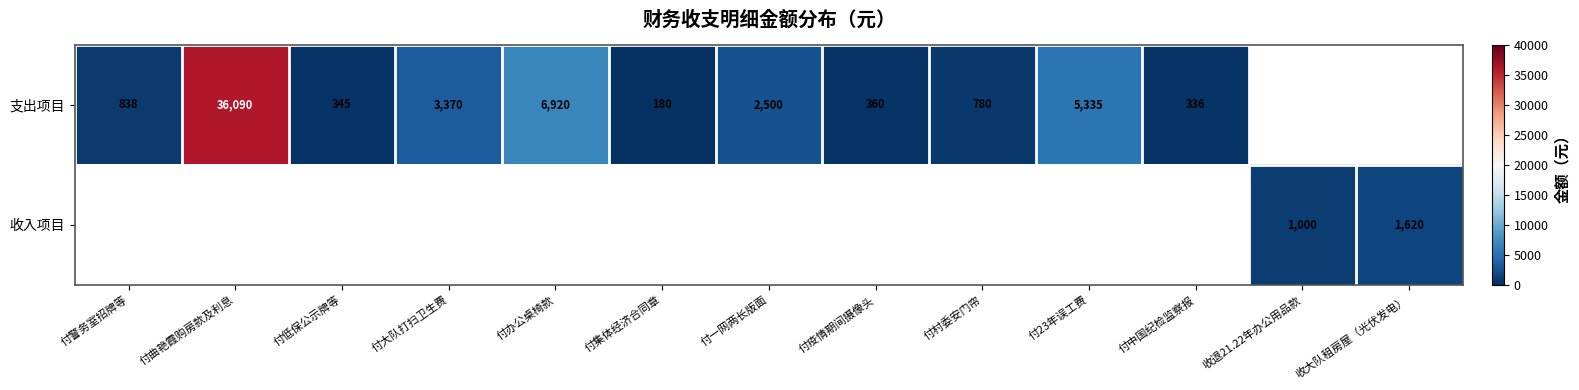

Is the value of 支出项目 at 付低保公示牌等 greater than the value of 收入项目 at 收大队租房屋（光伏发电）?

No